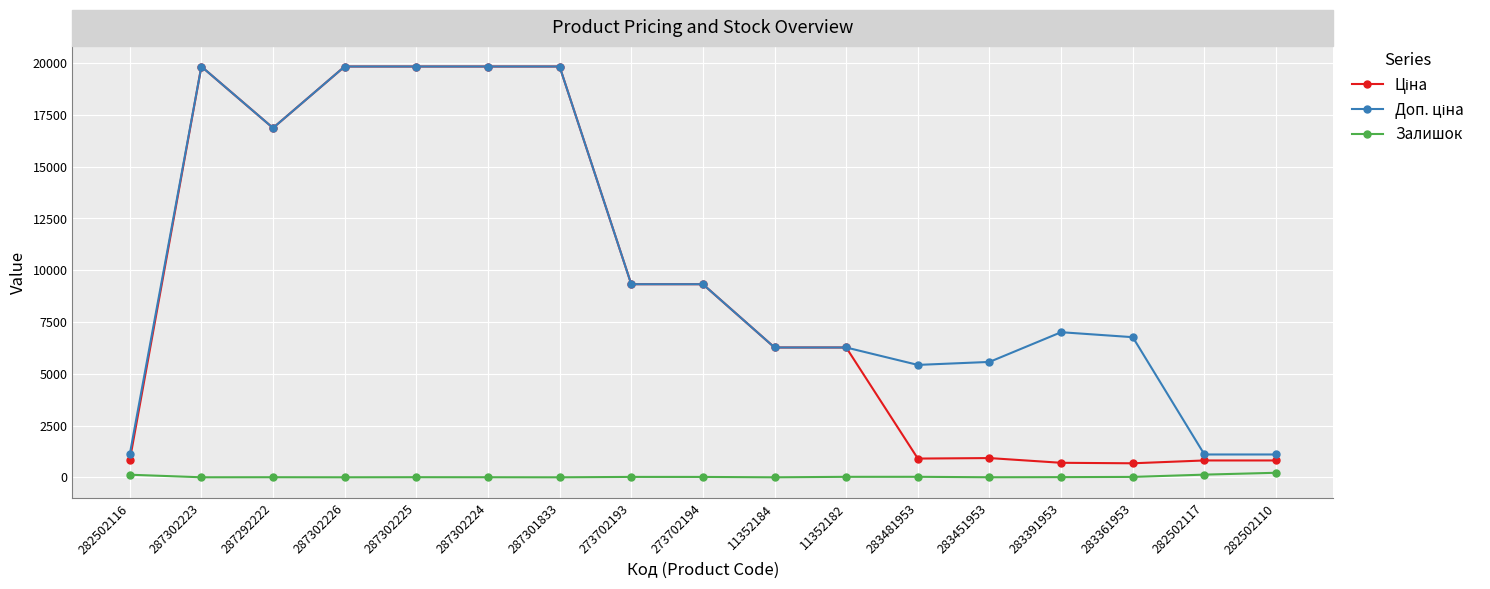

What is the spread (max minus min) of values at 287302223?

19830.1